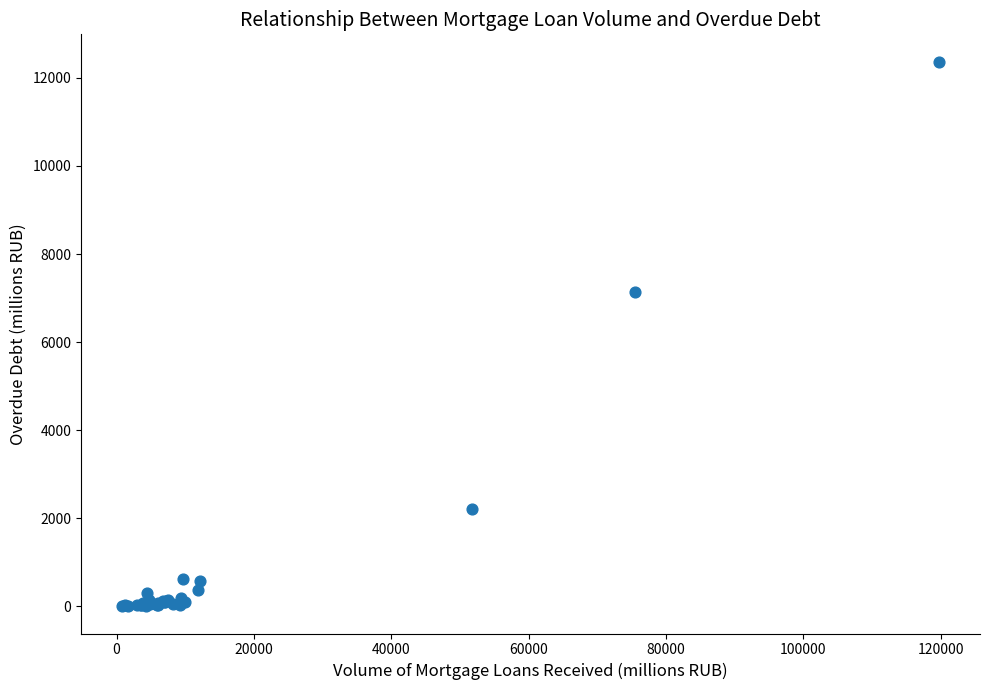

What Y value in the scatter plot is closest to 6186?

7129